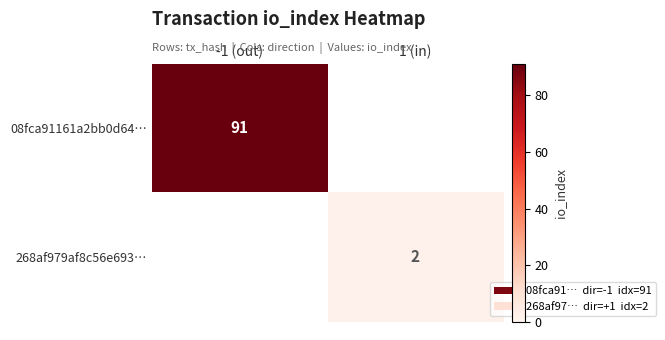

Is the value of 268af979af8c56e693… at 1 (in) greater than the value of 08fca91161a2bb0d64… at -1 (out)?

No